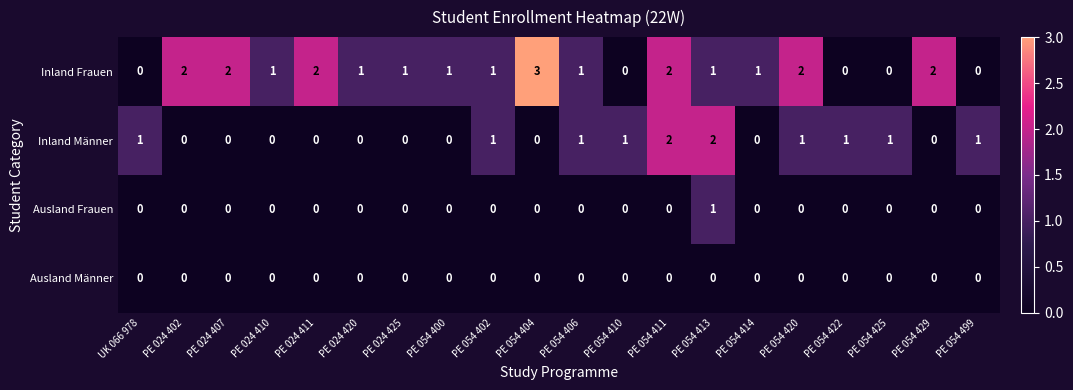

What is the sum of all Inland Männer values?

12